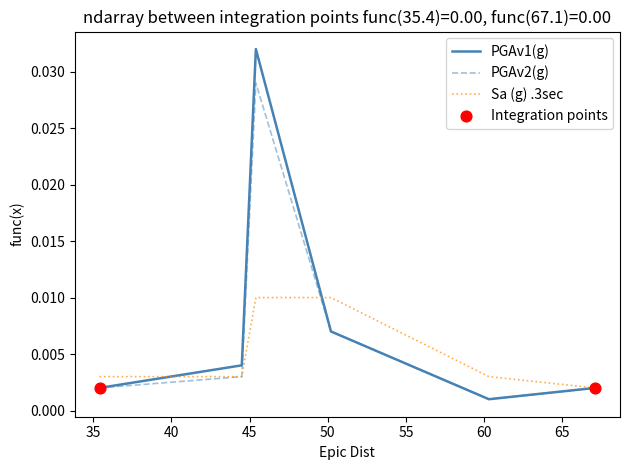

List the series in order of their peak value, highest first.

PGAv1(g), PGAv2(g), Sa (g) .3sec